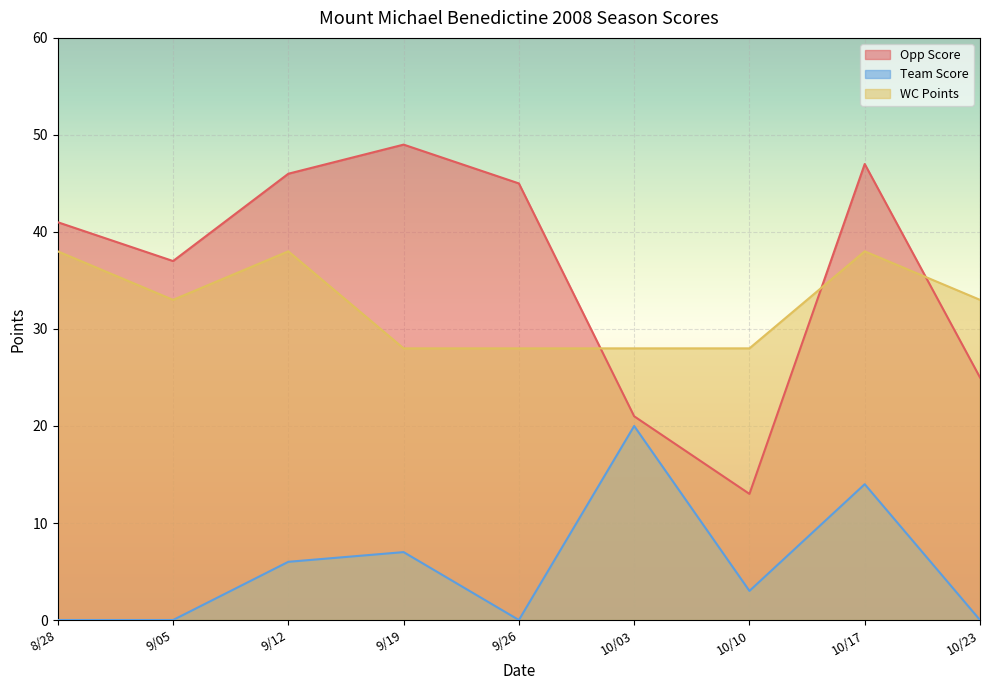

Is the value of Opp Score at 9/19 greater than the value of Team Score at 10/23?

Yes